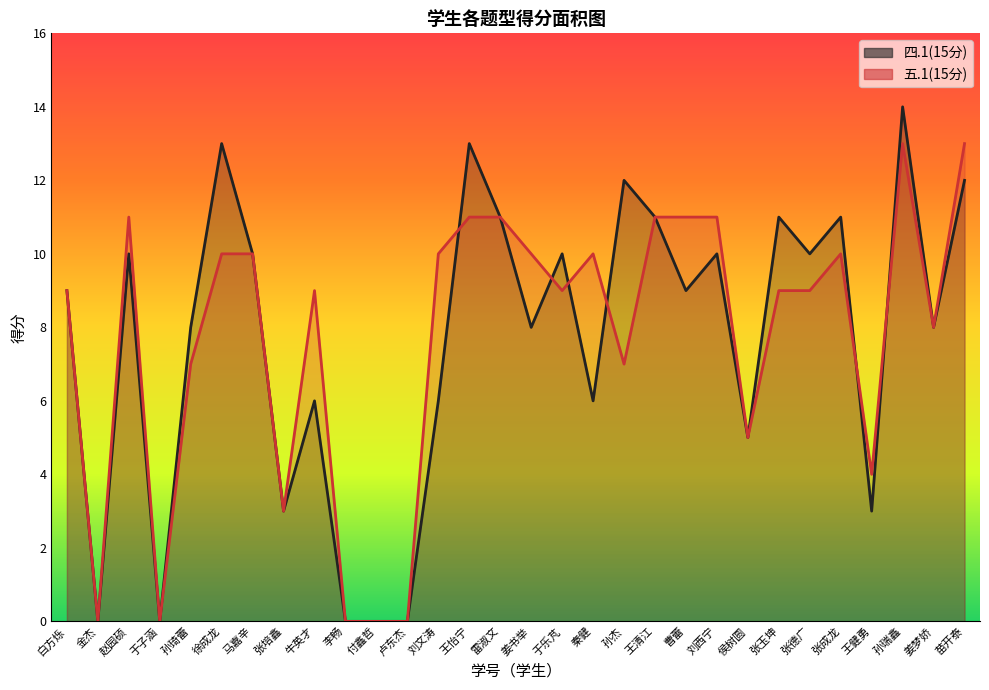

Reading left to right, what are all the values shown in this chart?

四.1(15分): 9	0	10	0	8	13	10	3	6	0	0	0	6	13	11	8	10	6	12	11	9	10	5	11	10	11	3	14	8	12
五.1(15分): 9	0	11	0	7	10	10	3	9	0	0	0	10	11	11	10	9	10	7	11	11	11	5	9	9	10	4	13	8	13